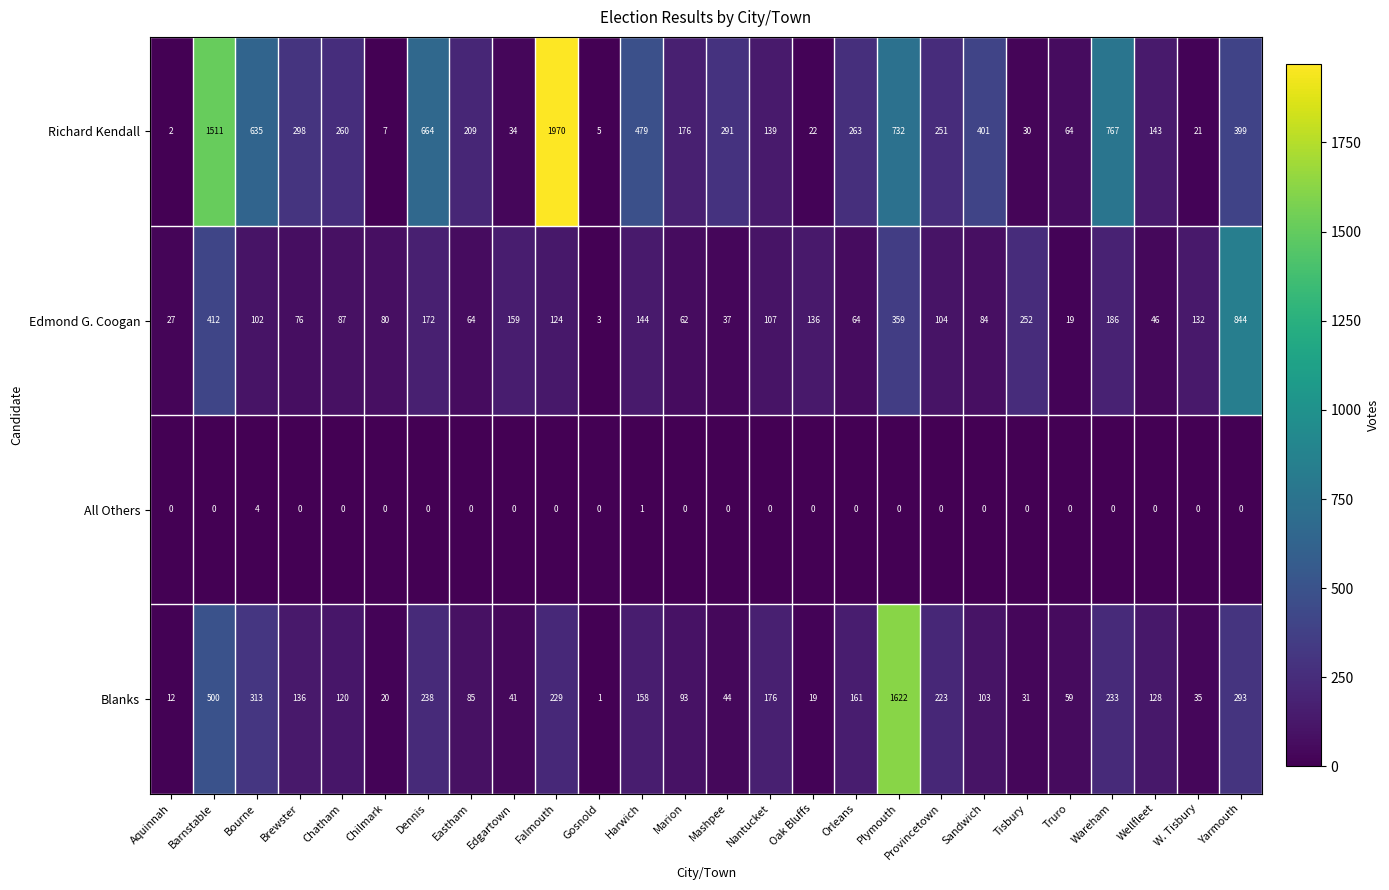

At which category does the chart reach its peak across all series?

Falmouth